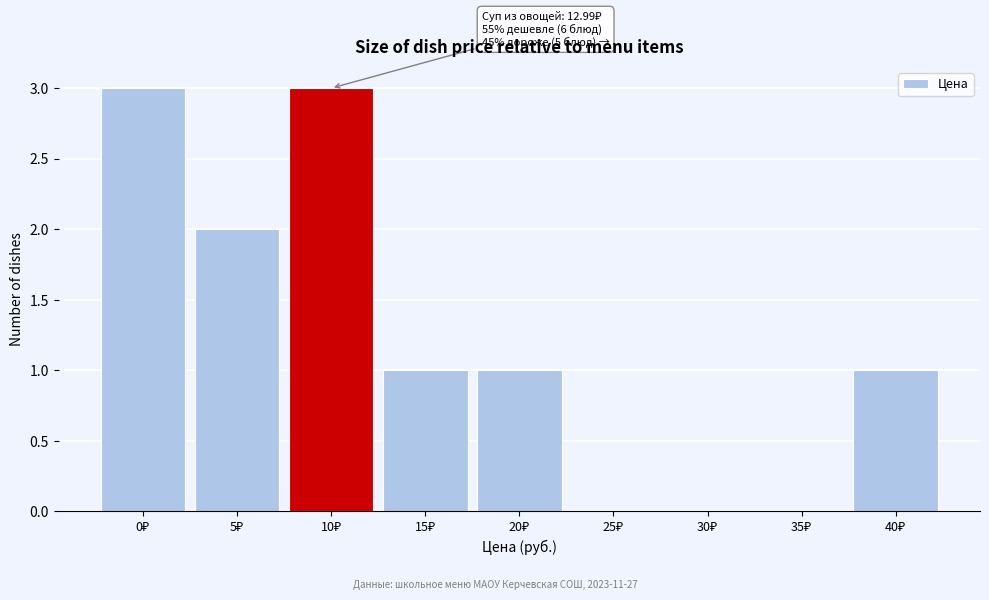

What is the greatest value displayed?

3